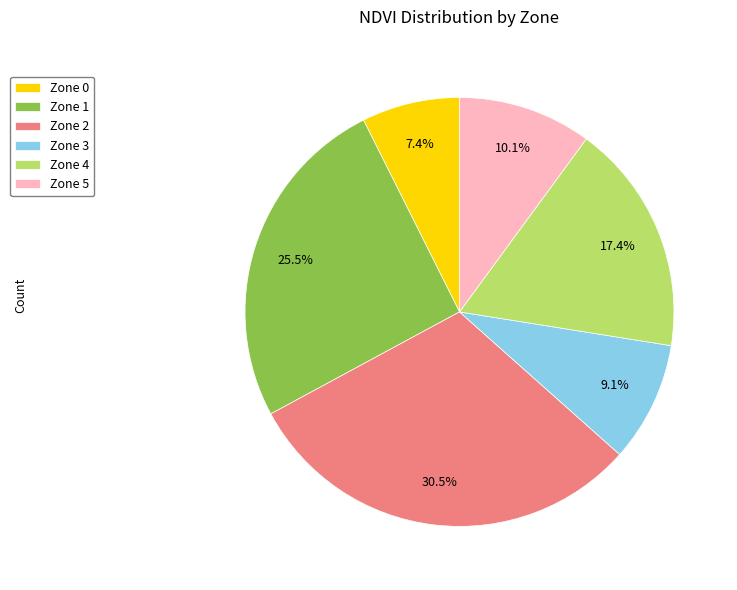

Does any single category account for the majority?

No